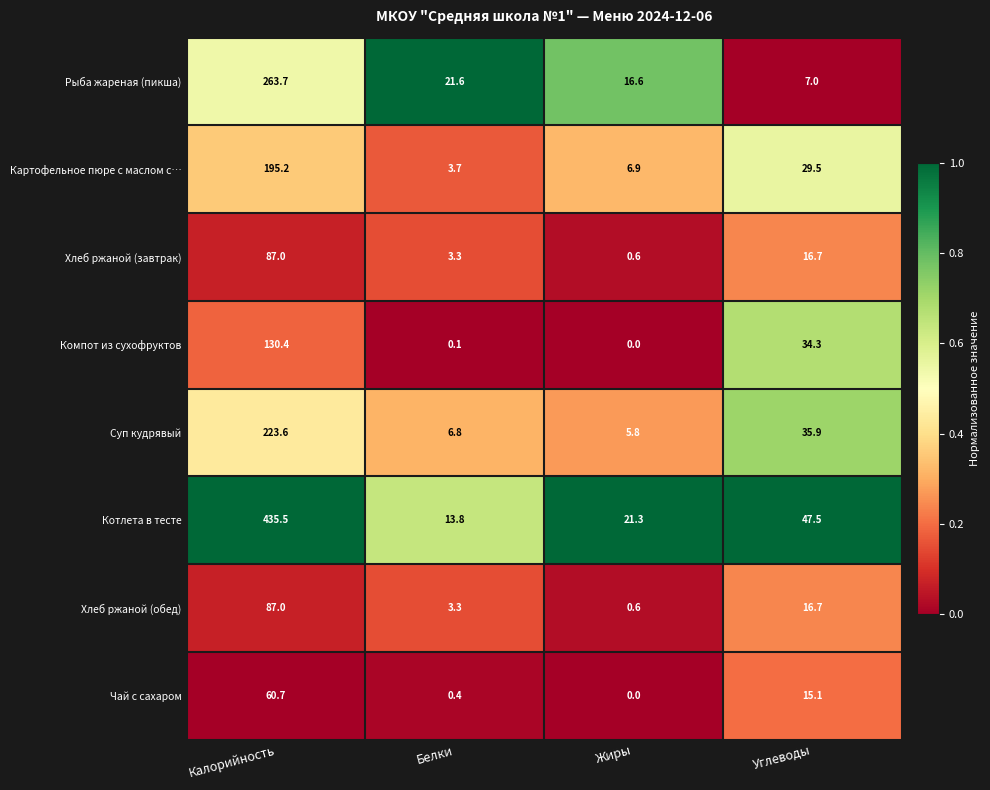

What is the difference between the highest and lowest values at Белки?

21.5